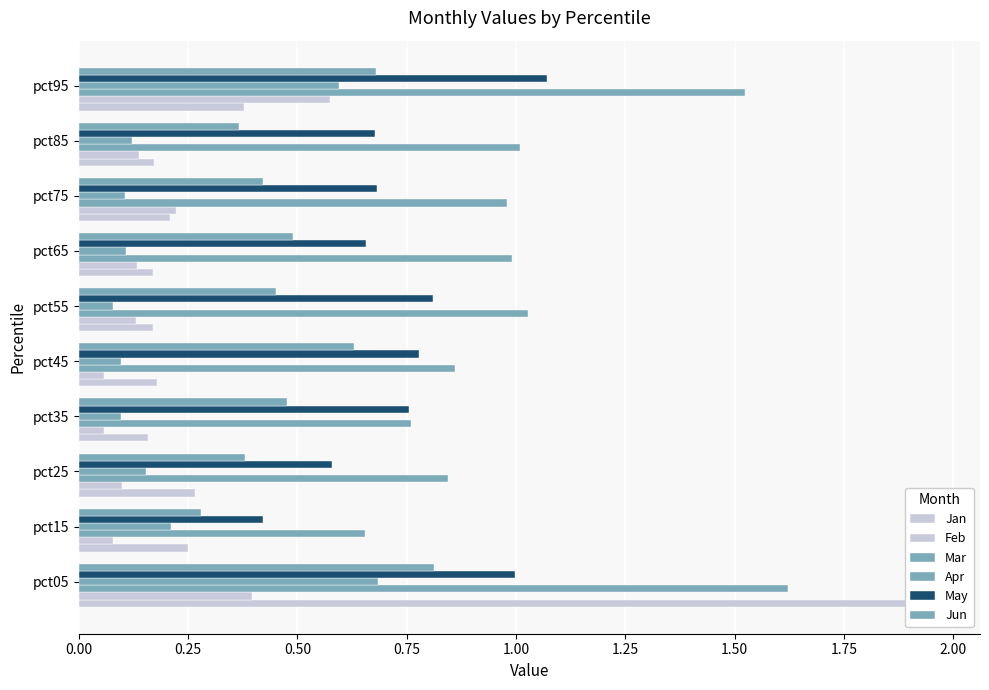

At how many categories does at least one series exceed 0?

10